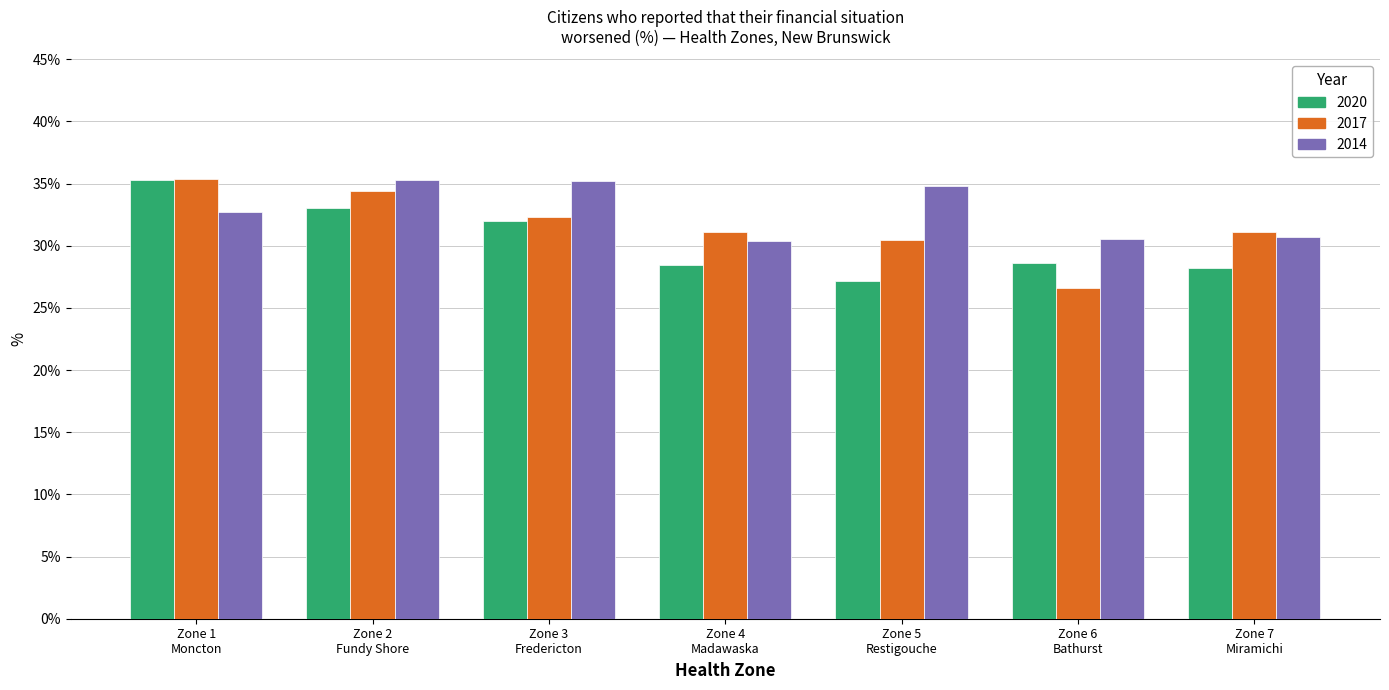

What is the sum of all 2020 values?

212.9